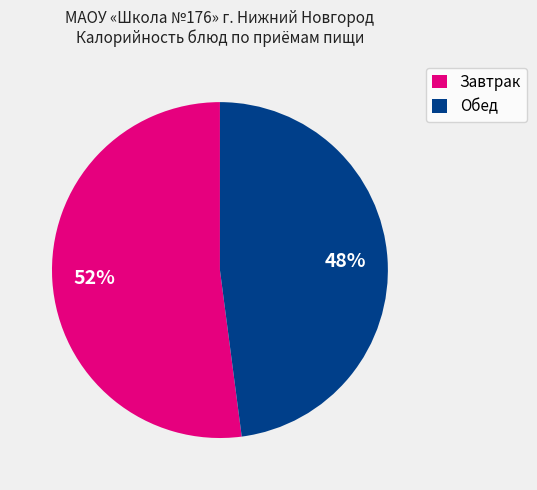

Approximately how many times larger is the value at Обед compared to Завтрак?

0.9